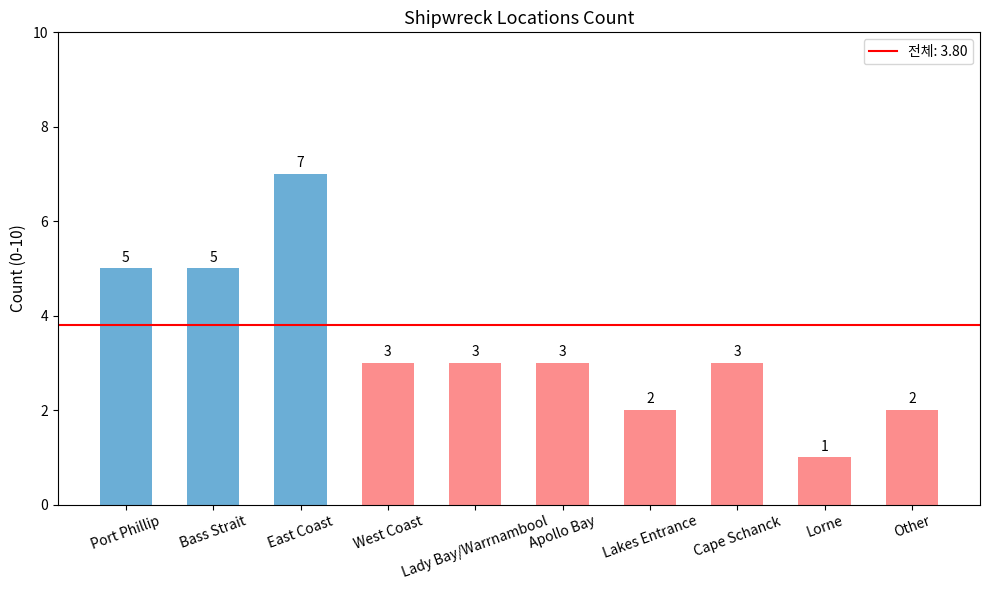

What is the sum of all values?

34